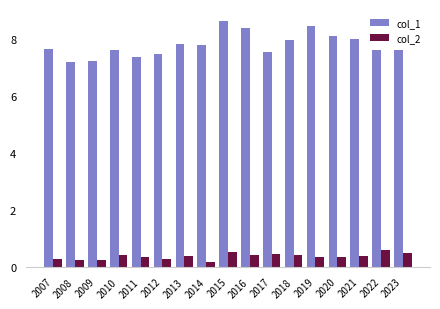

What is the value of the col_1 bar at the 13th from the left?

8.5